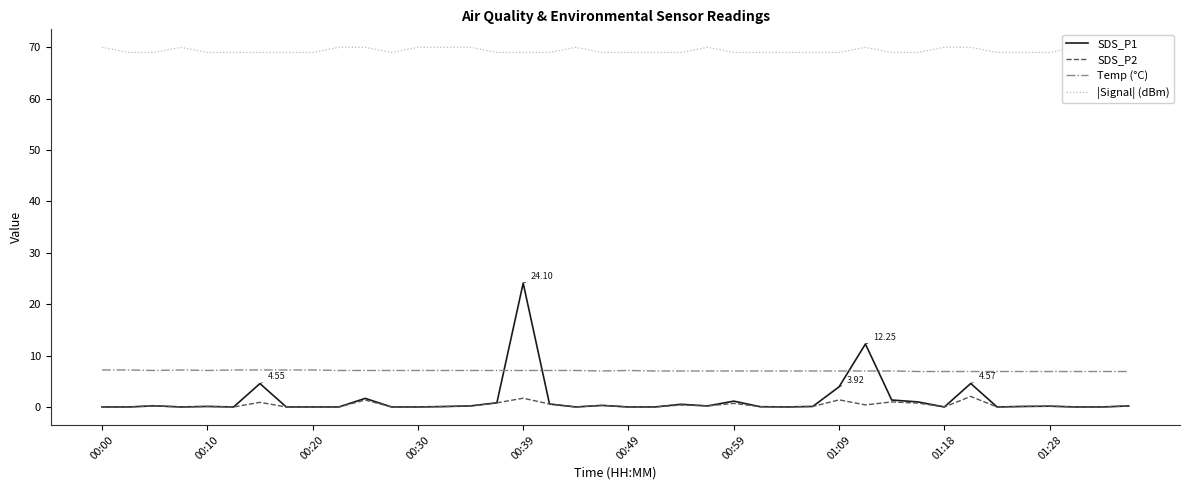

What is the average value of the SDS_P1 series?

1.5